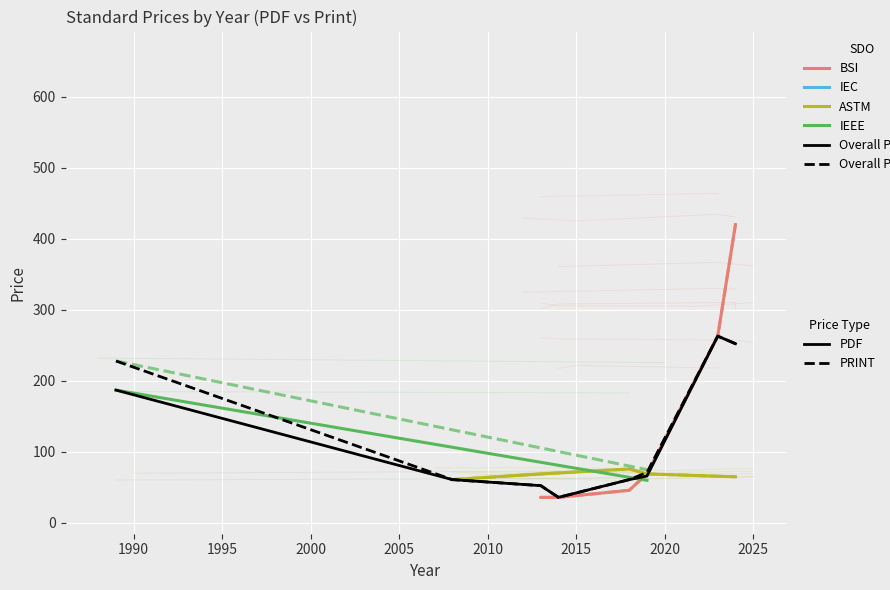

What is the value of the Price (PRINT) point at the 20th from the left?

228